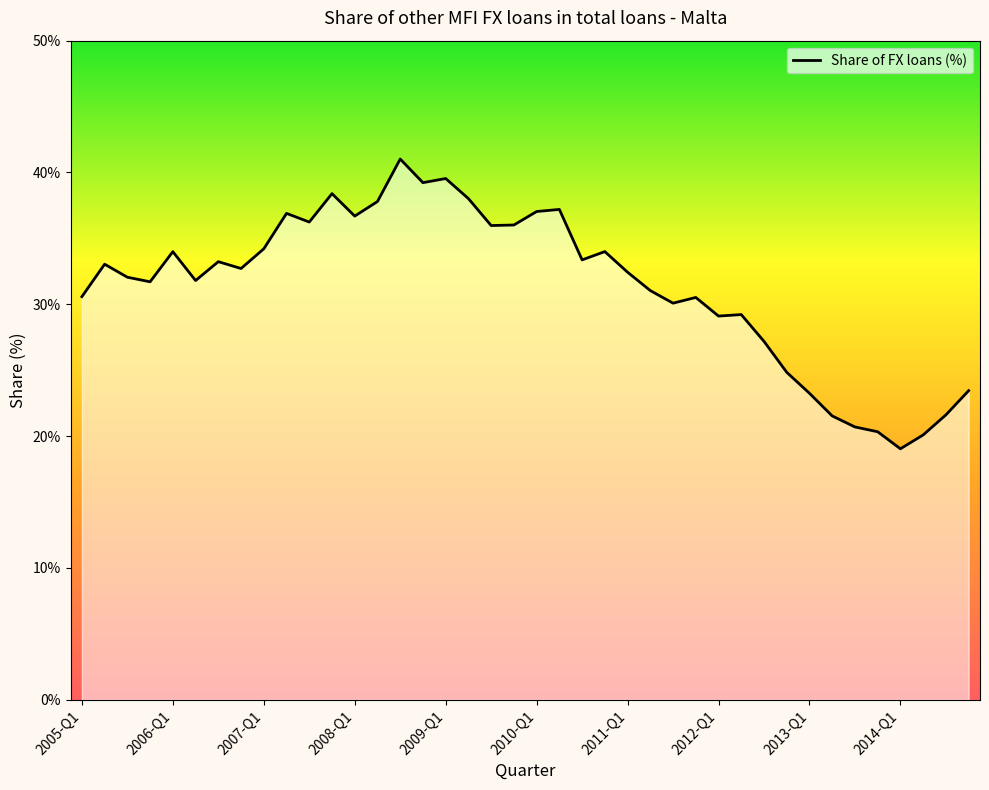

What is the minimum value shown in the chart?

19.0